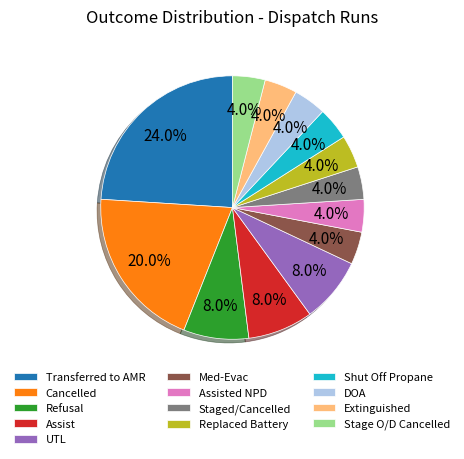

What portion of the pie excludes Extinguished?

96.0%